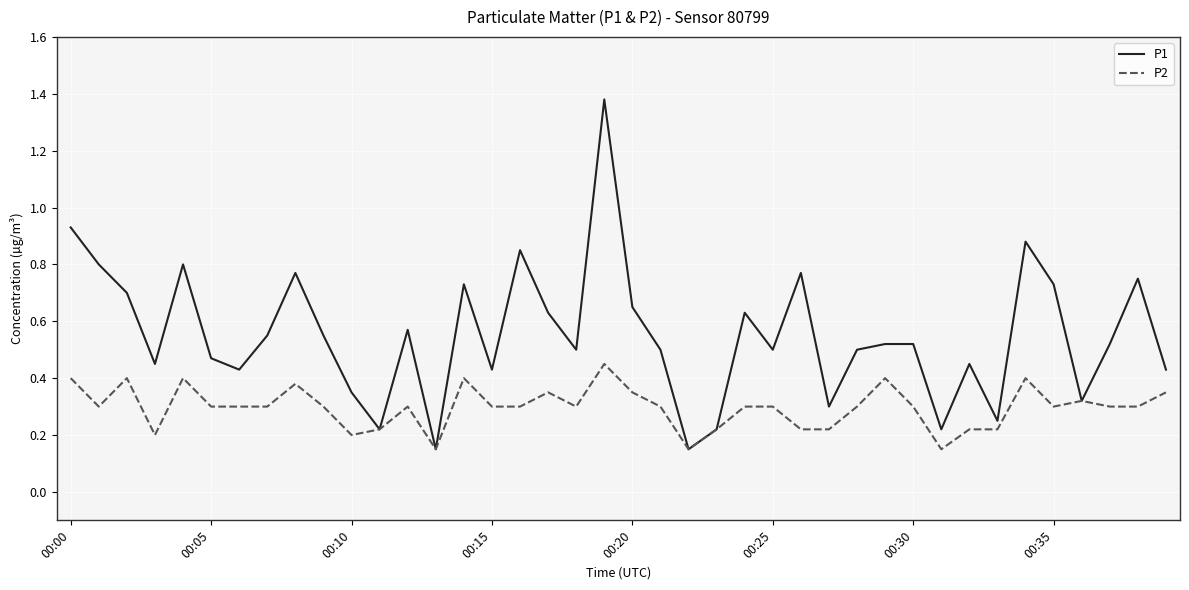

Which series has the largest range (max minus min)?

P1